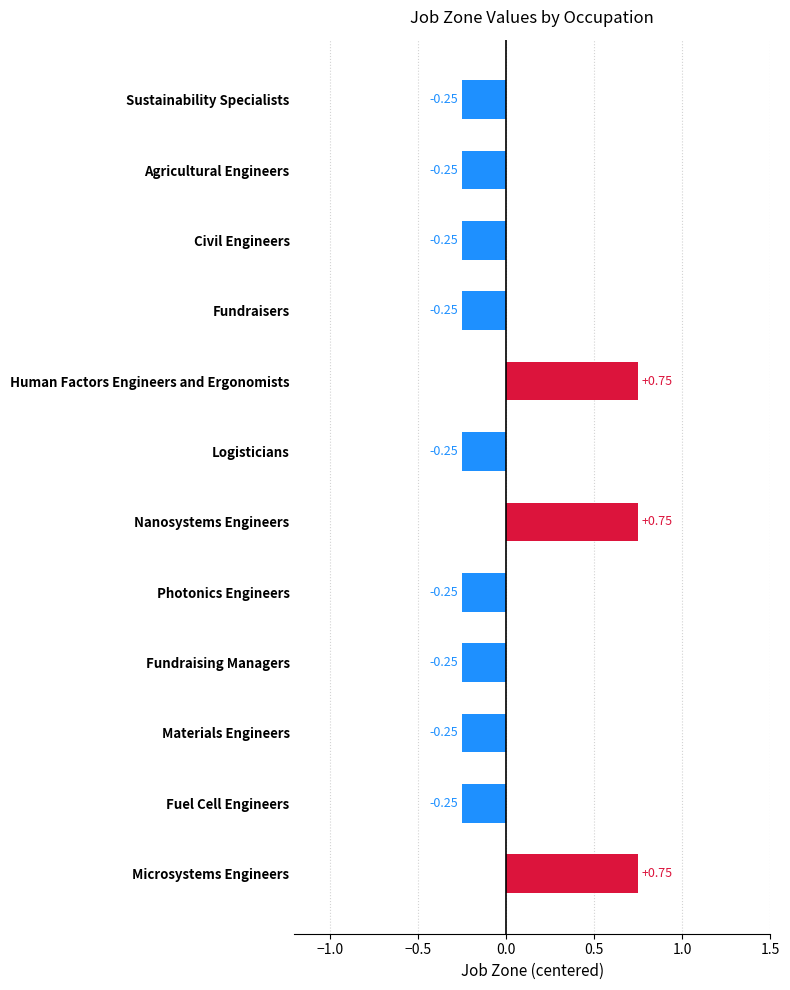

What is the label of the 1st bar from the bottom?

Microsystems Engineers